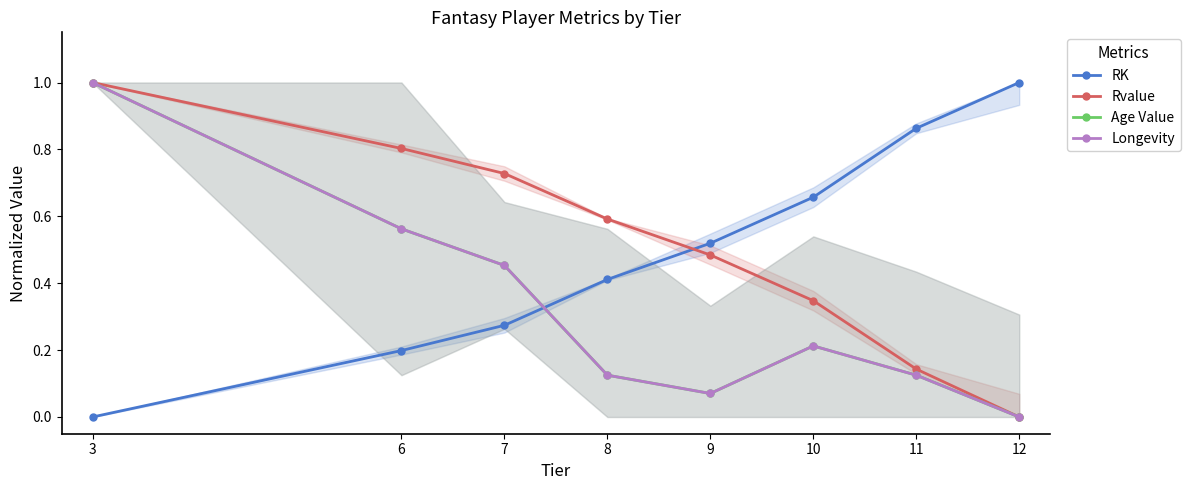

What is the value of the Age Value point at the 4th from the left?

0.1